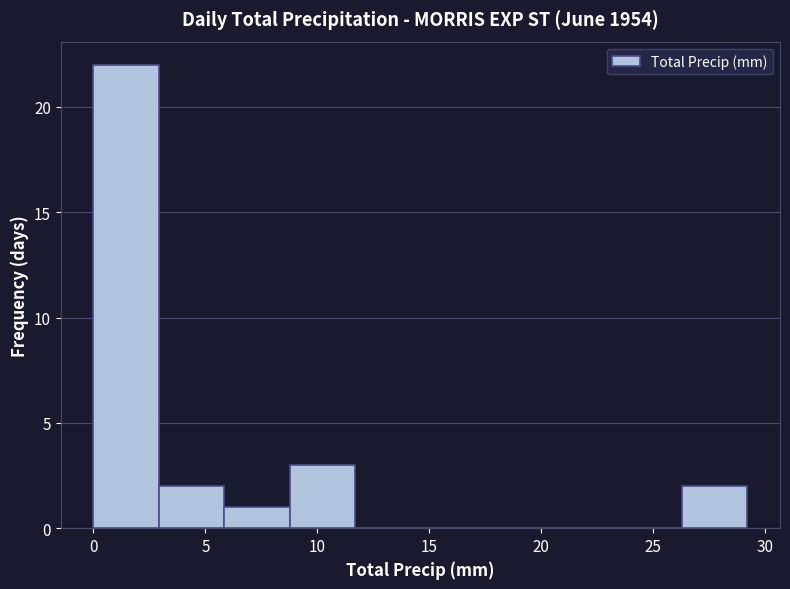

Reading left to right, list every bar in this chart as the range it spans on the x-axis followed by its height. Neither the bar edges nor the heights are printed on the chart, so give them approximately, as read against the axes.

0.0 to 3.0: 22
3.0 to 6.0: 2
6.0 to 9.0: 1
9.0 to 11.5: 3
11.5 to 14.5: 0
14.5 to 17.5: 0
17.5 to 20.5: 0
20.5 to 23.5: 0
23.5 to 26.5: 0
26.5 to 29.0: 2